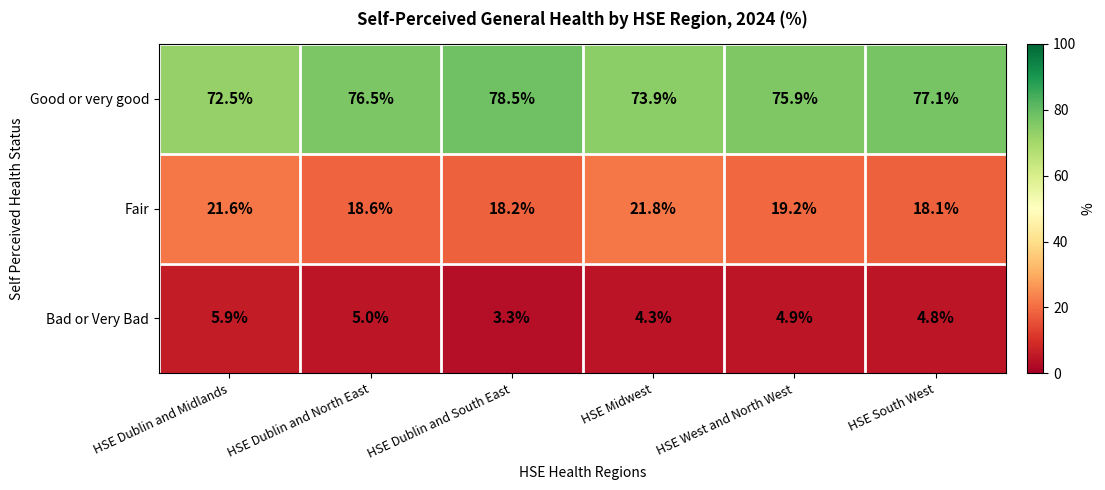

What is the lowest value of the Bad or Very Bad series?

3.3